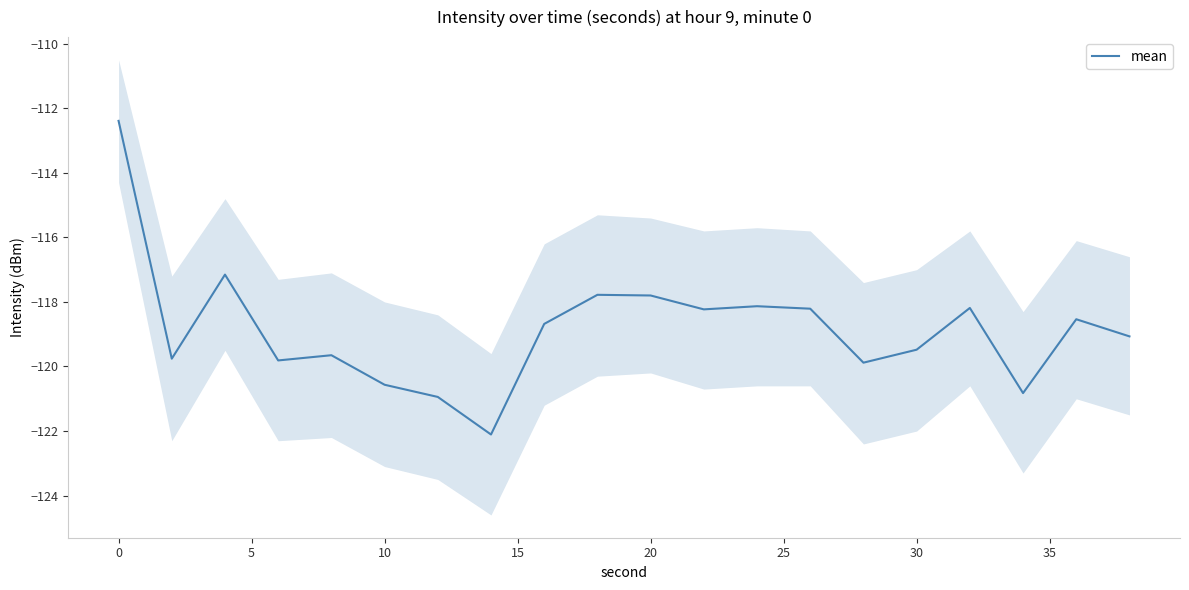

What is the difference between the maximum and second lowest values?

8.6